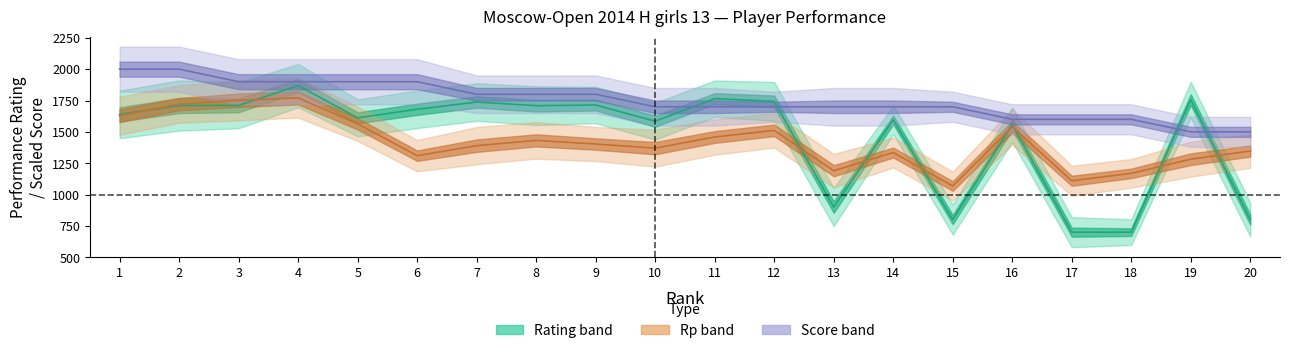

Where is Rp nearest to the value 1419?

8